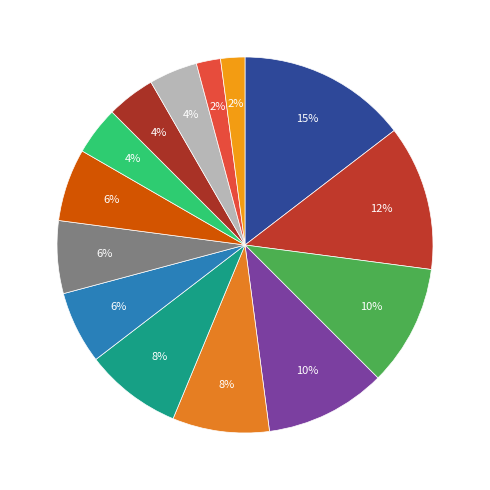

How many segments does this pie chart have?

14